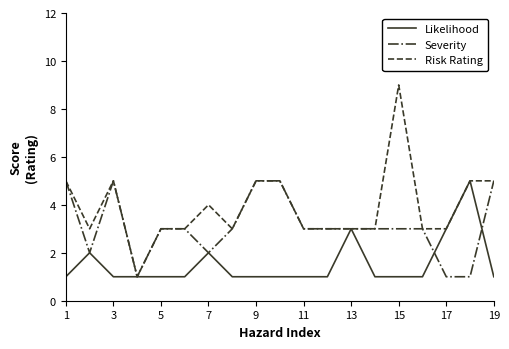

List the series in order of their overall mean, lowest first.

Likelihood, Severity, Risk Rating